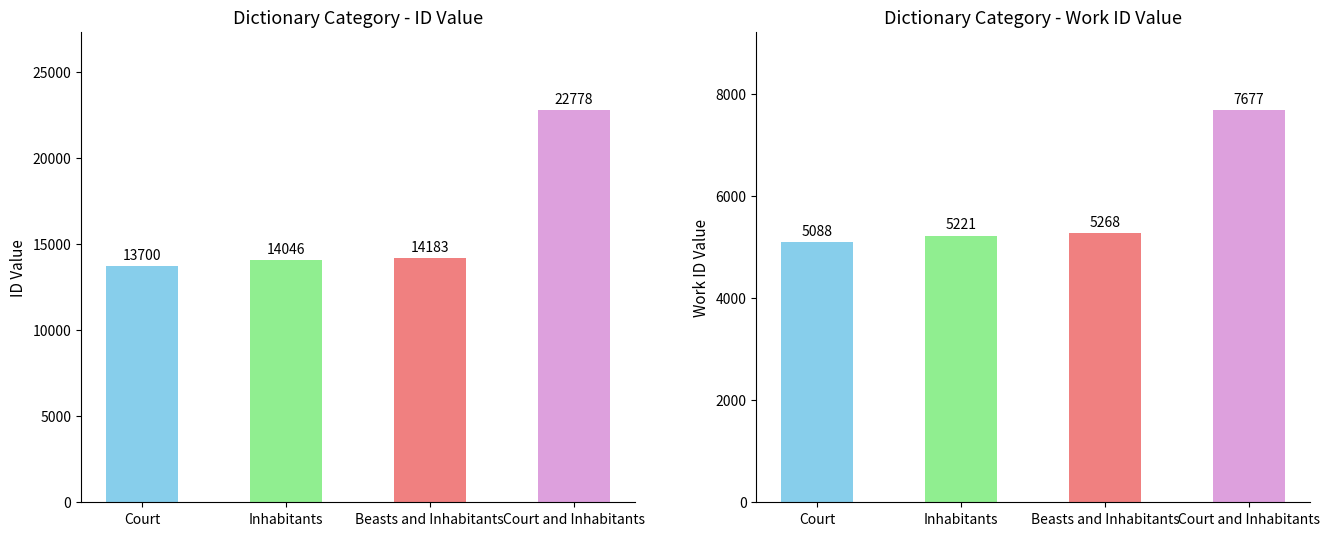

What is the lowest value of the work_id series?

5088